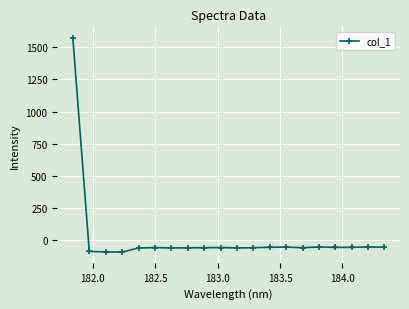

What is the value of the 4th point from the left?

-93.9